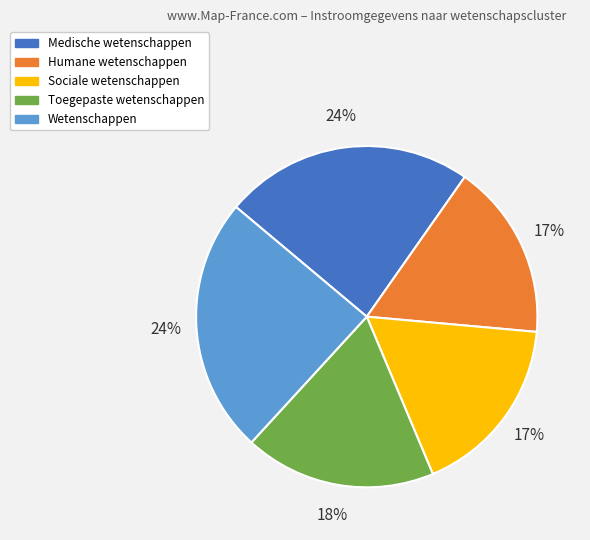

To the nearest percent, what is the average slice percentage?

20%